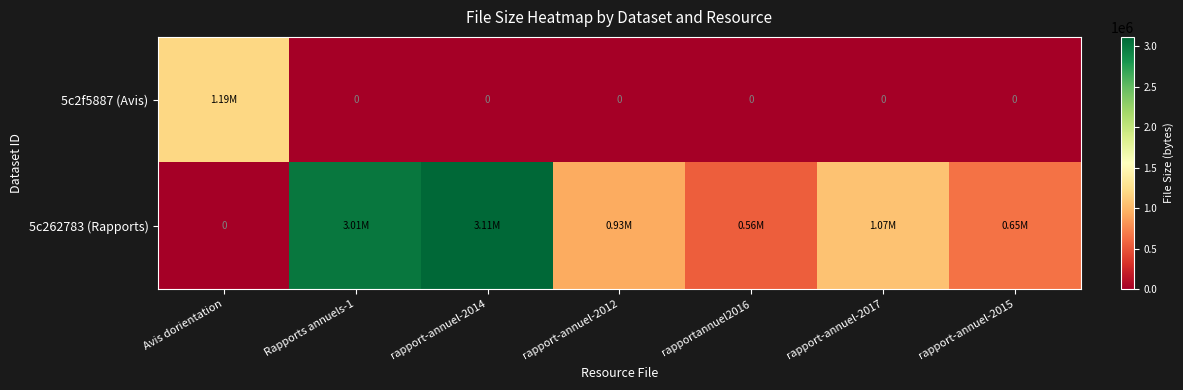

How many values in the 5c262783 (Rapports) series exceed 930853?

3